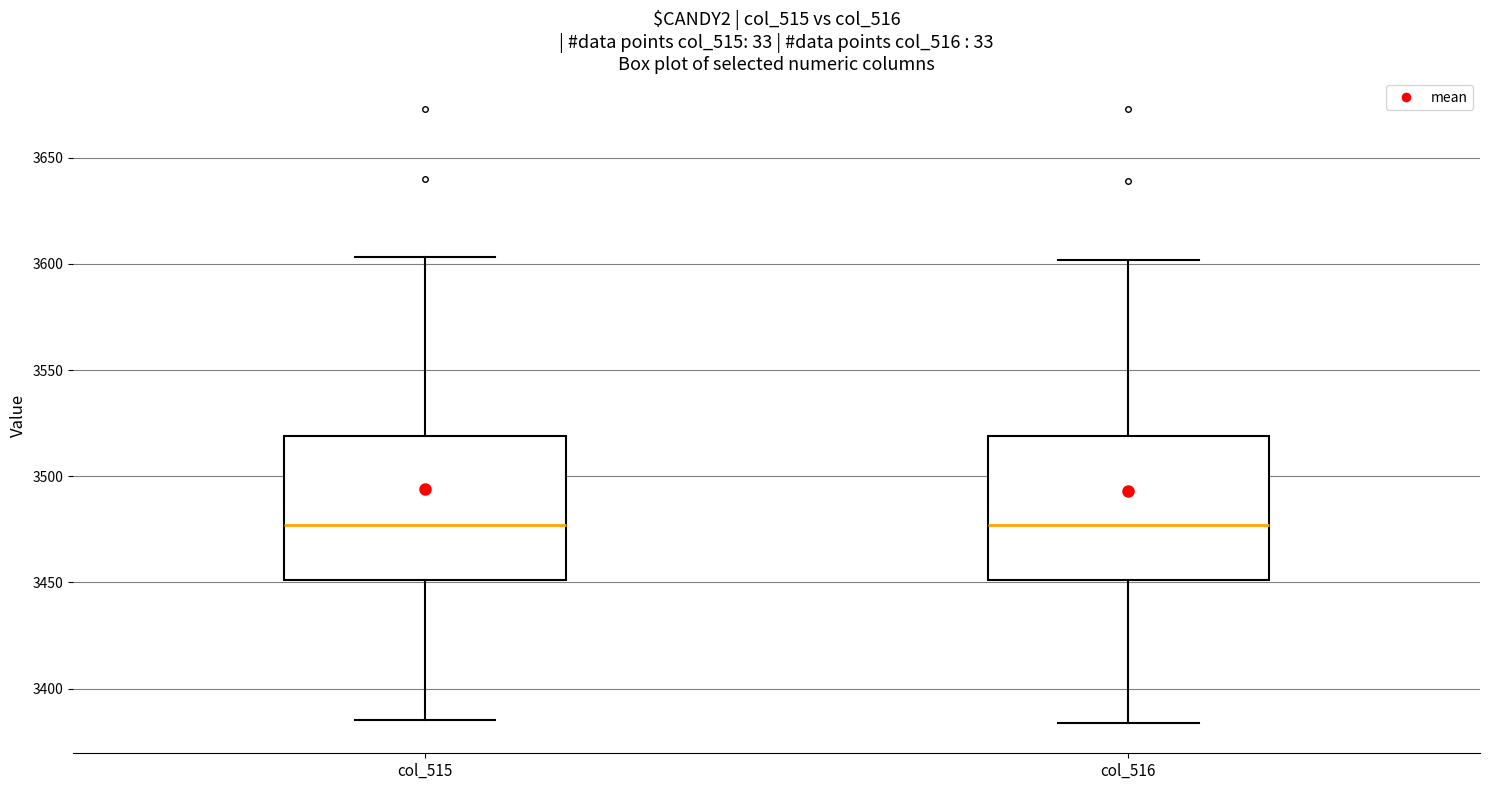

Where is the lower edge of the box for col_516 on the y-axis? The values are not printed on the chart, so give them approximately, as read against the axis.

3450